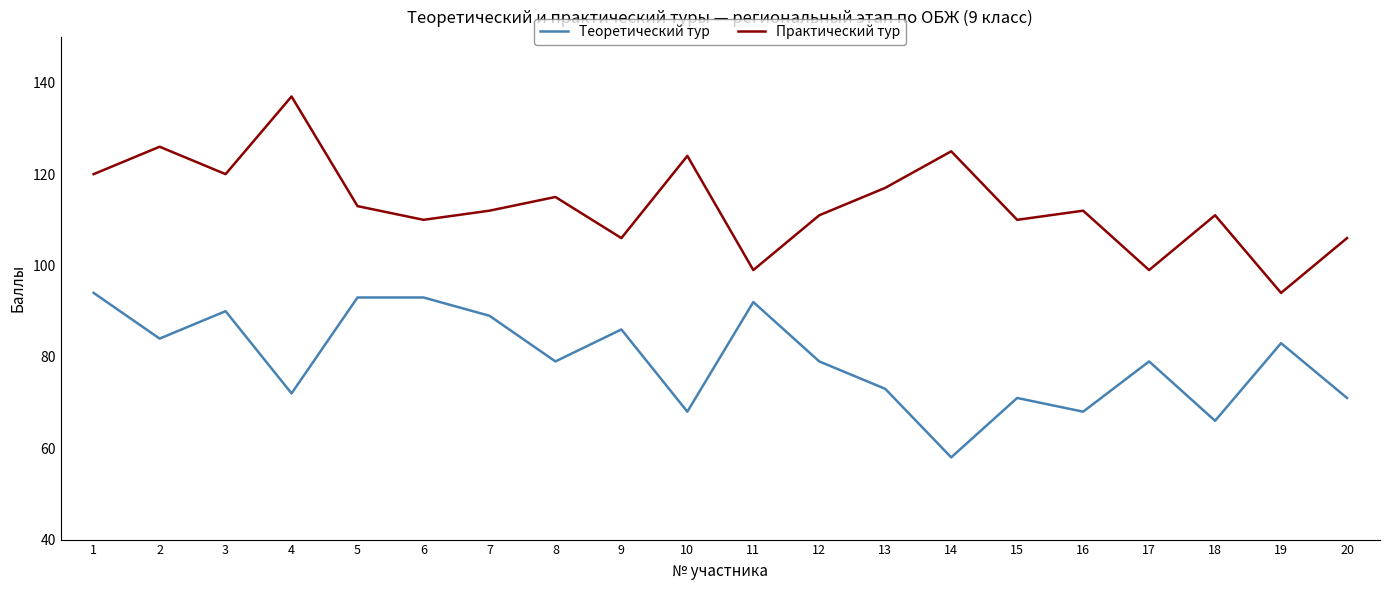

What is the highest value of the Теоретический тур series?

94